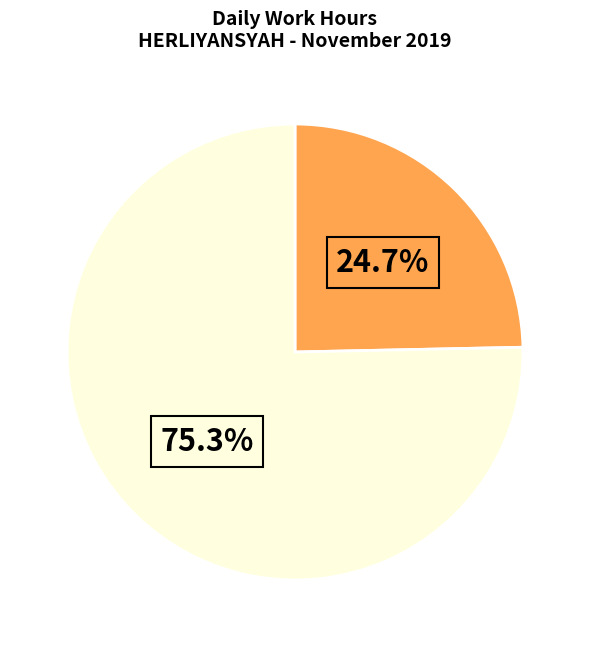

Is there any slice that represents more than half of the pie?

Yes